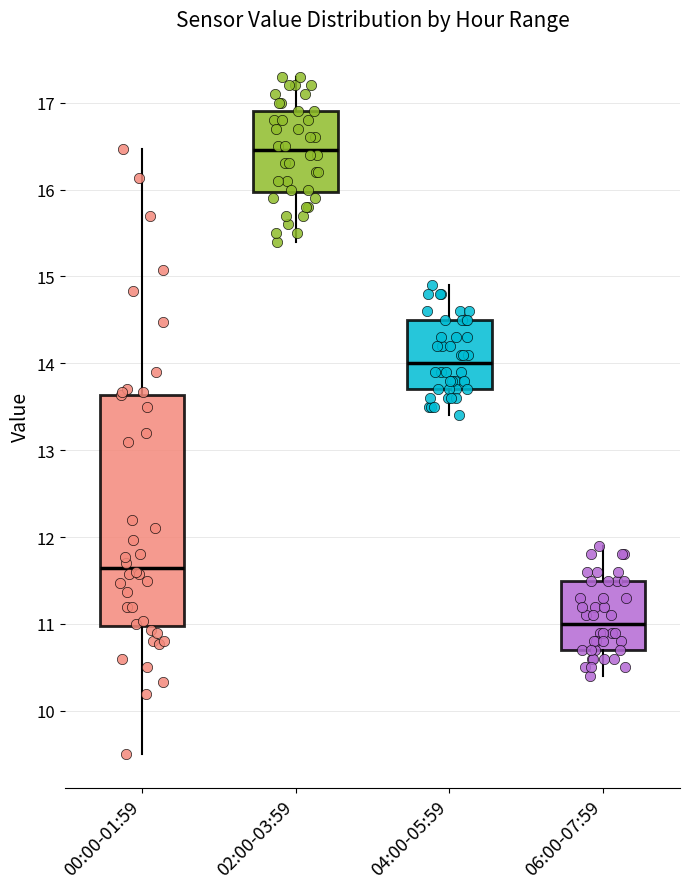

Where does the median line of the box for 04:00-05:59 sit on the y-axis? The values are not printed on the chart, so give them approximately, as read against the axis.

14.0